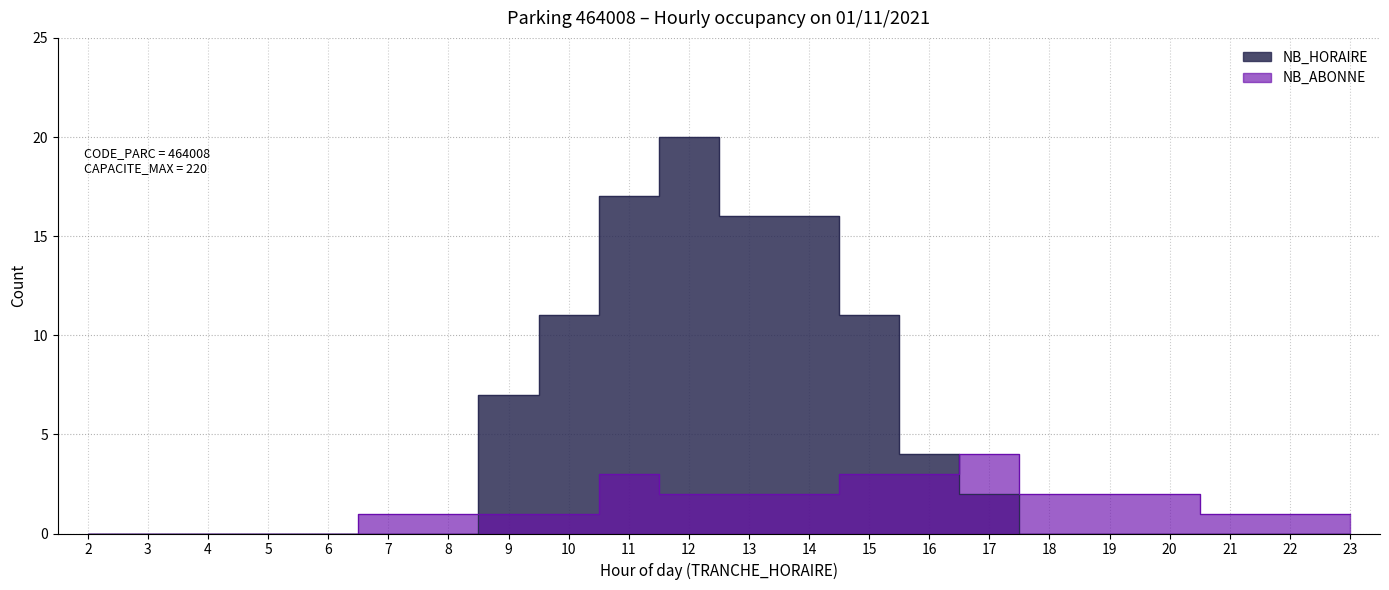

How many interior local peaks does the NB_ABONNE series have?

2